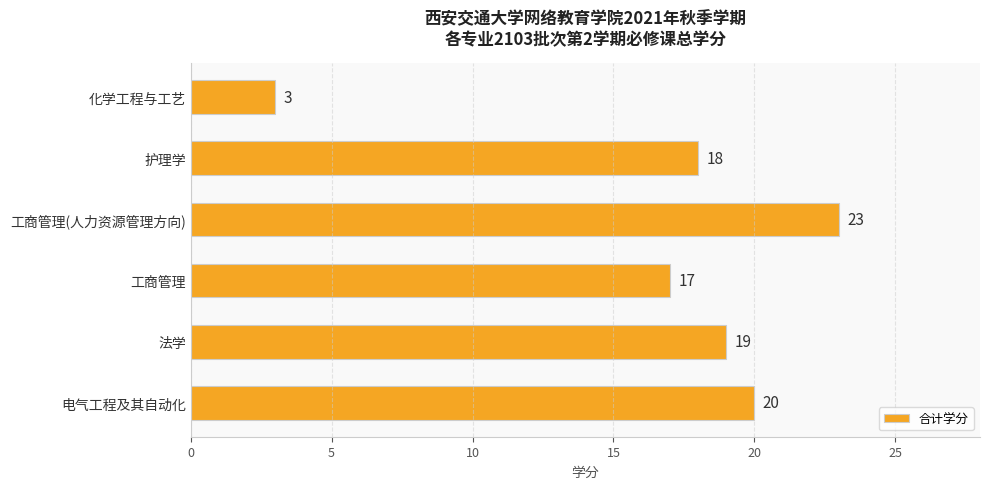

Between 工商管理(人力资源管理方向) and 化学工程与工艺, which is larger?

工商管理(人力资源管理方向)